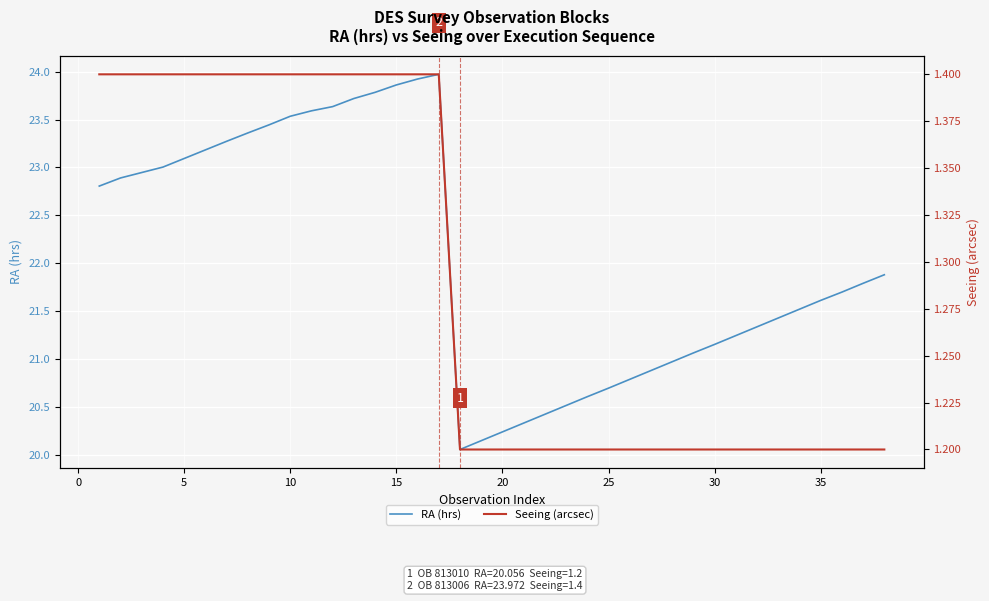

How many categories are shown in the chart?

38